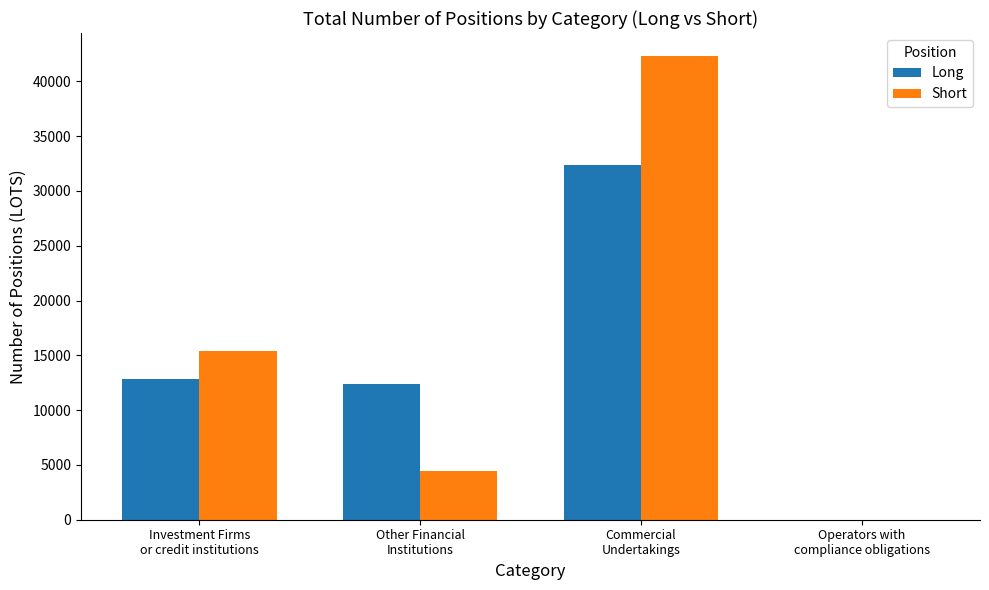

How many positive values does the Long series have?

3